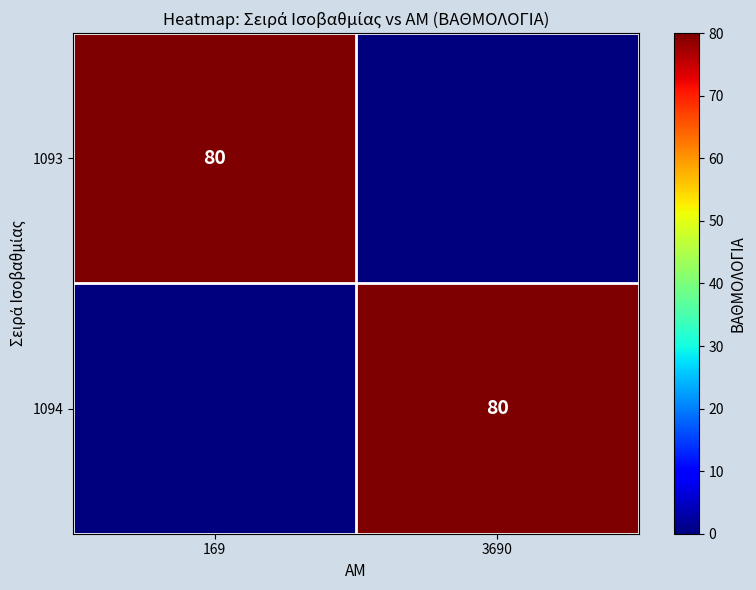

The value of 1094 at 3690 is 80. True or false?

True